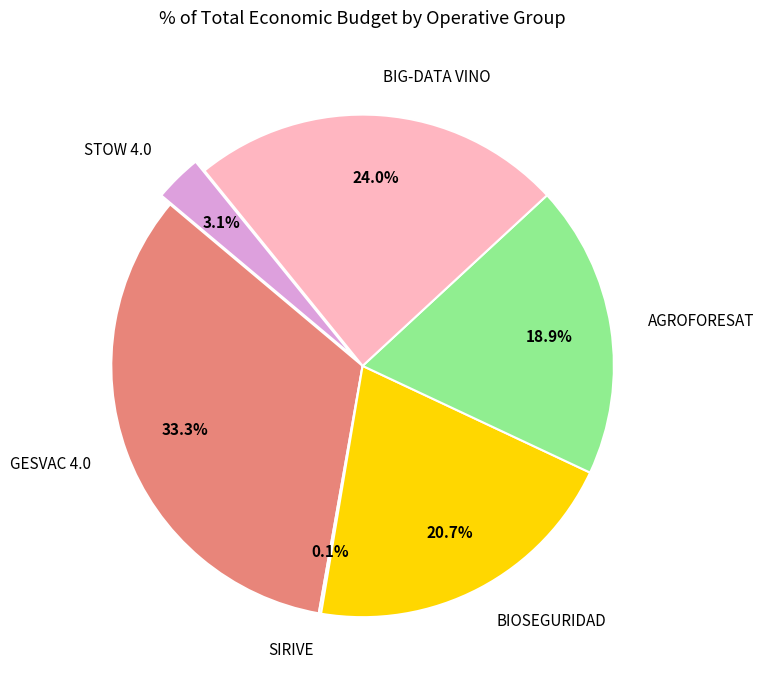

What percentage is the AGROFORESAT slice, to the nearest percent?

19%